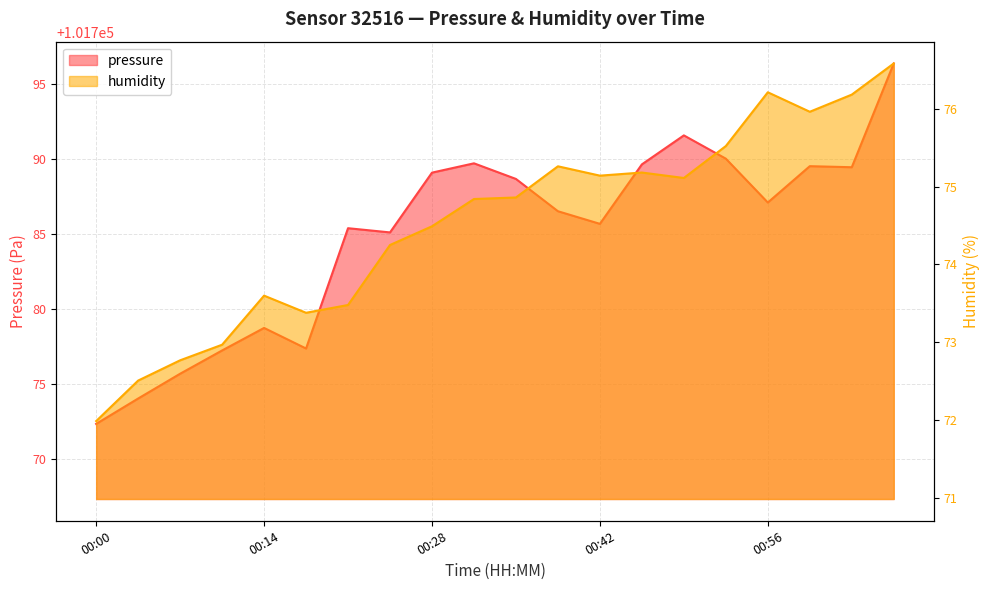

What is the smallest value displayed?

72.0